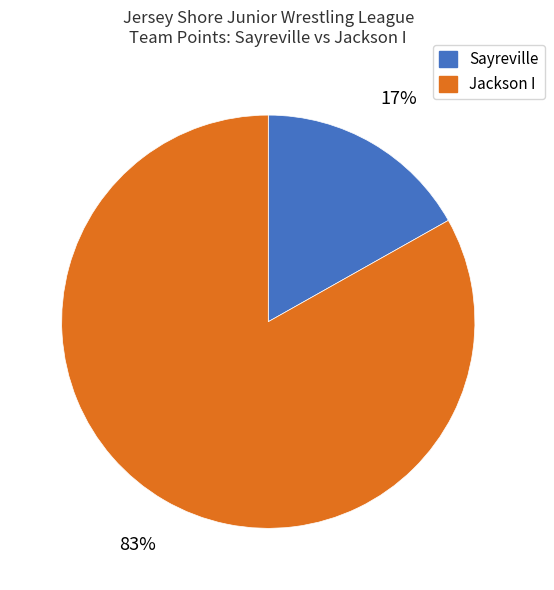

Which slice is the smallest?

Sayreville